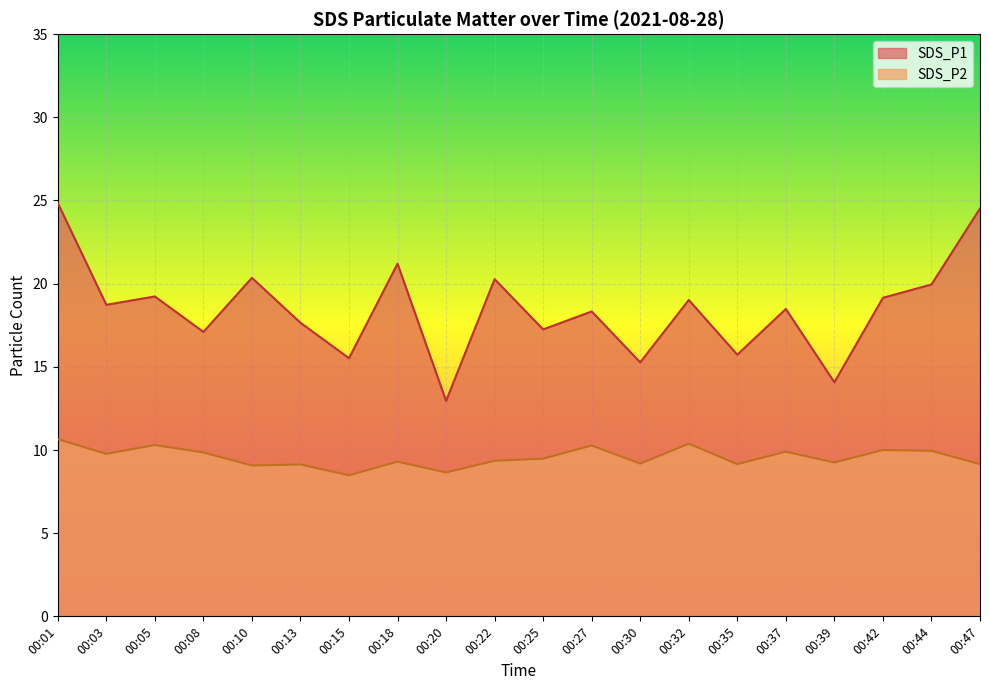

List the labels in order of SDS_P1 value, largest first.

00:01, 00:47, 00:18, 00:10, 00:22, 00:44, 00:05, 00:42, 00:32, 00:03, 00:37, 00:27, 00:13, 00:25, 00:08, 00:35, 00:15, 00:30, 00:39, 00:20